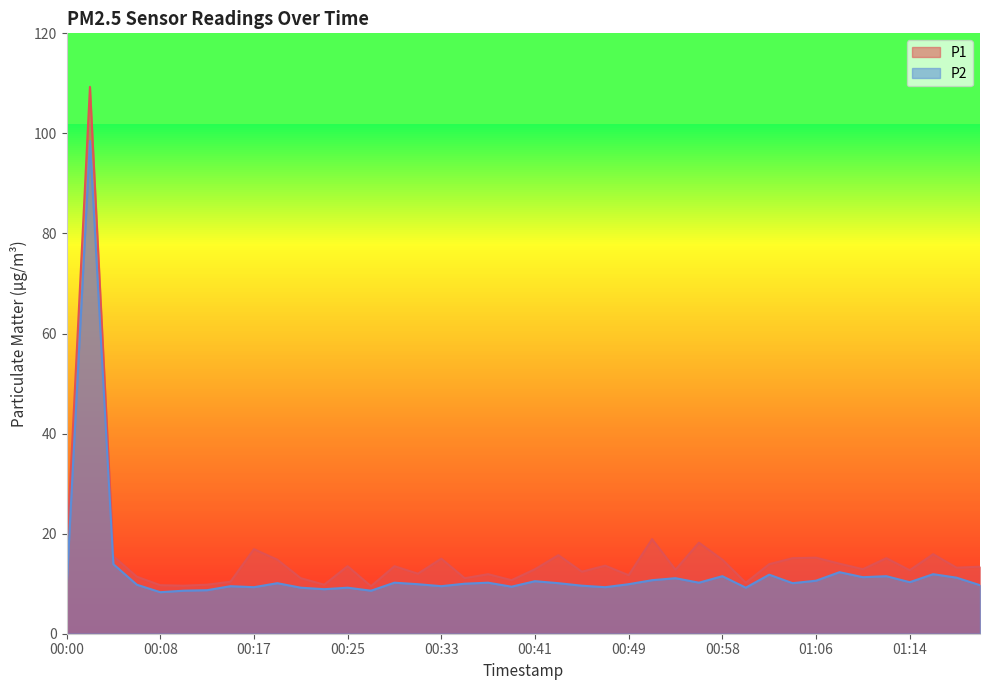

What is the sum of the P2 values at 00:21 and 01:12?

20.7